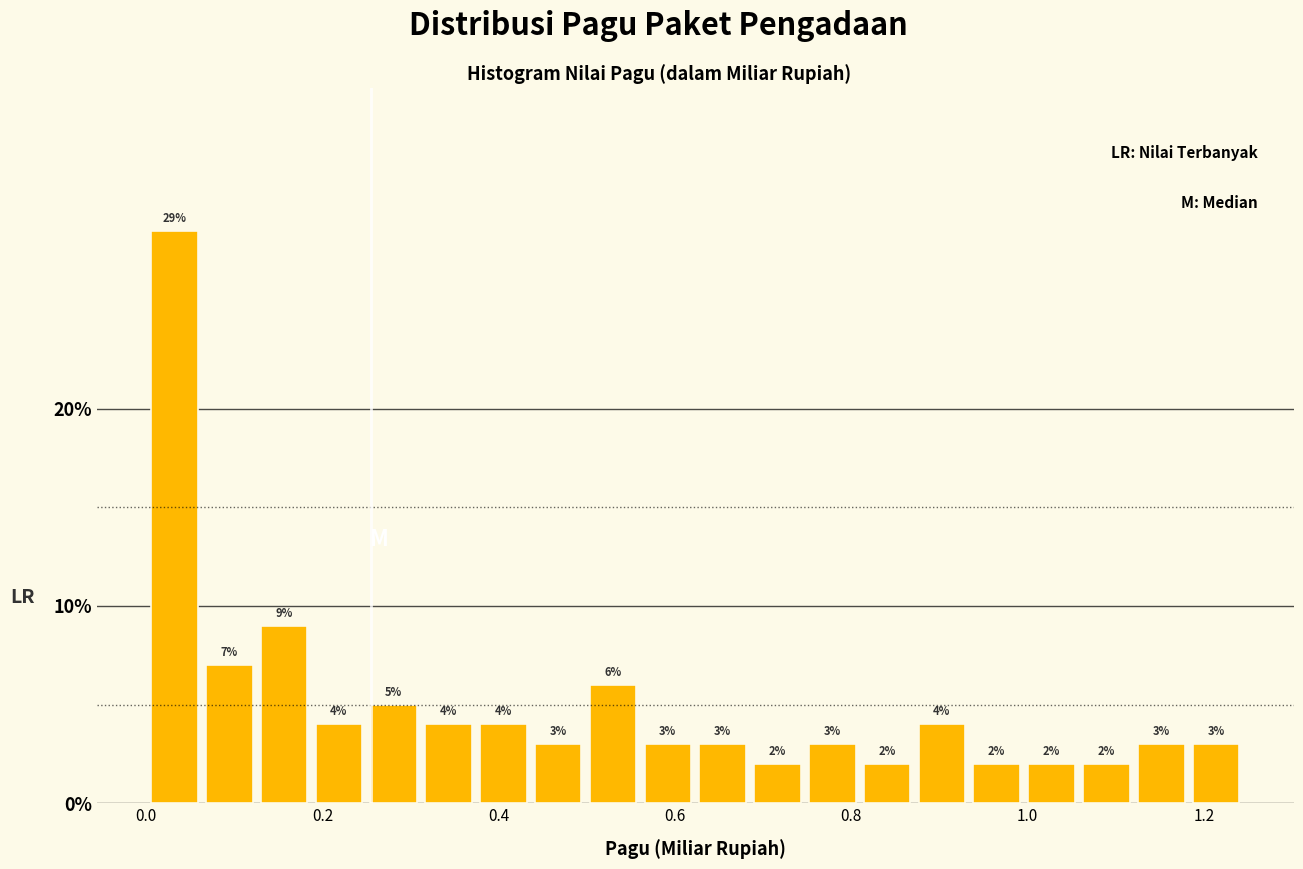

Read against the x-axis, roughly where is the centre of the tallest bar?

0.04